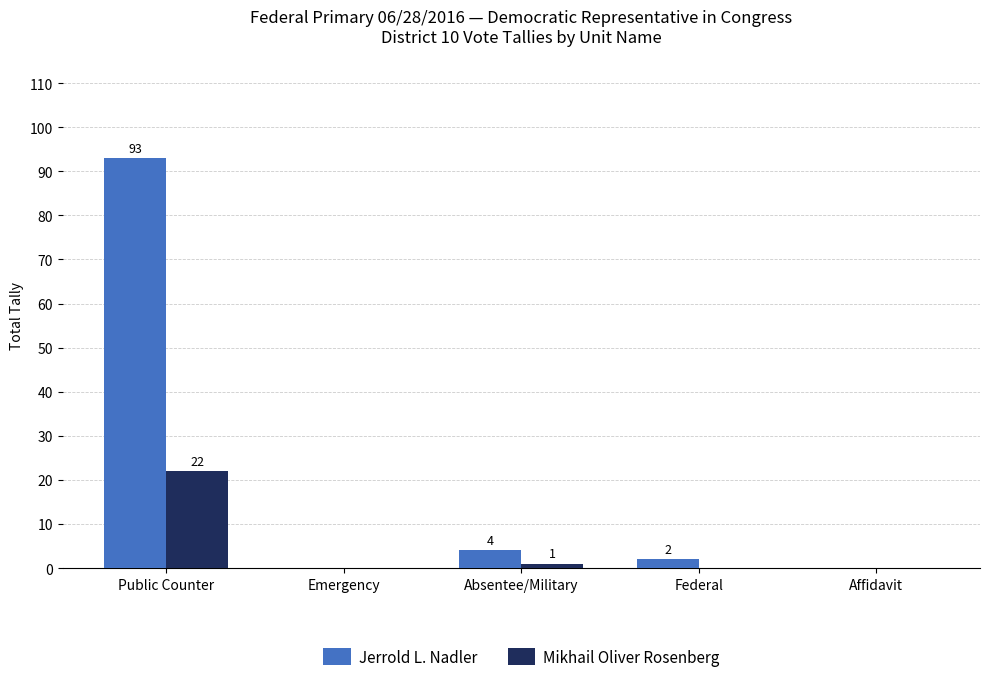

Reading left to right, list all the values displayed in this chart.

Jerrold L. Nadler: Public Counter=93	Emergency=0	Absentee/Military=4	Federal=2	Affidavit=0
Mikhail Oliver Rosenberg: Public Counter=22	Emergency=0	Absentee/Military=1	Federal=0	Affidavit=0